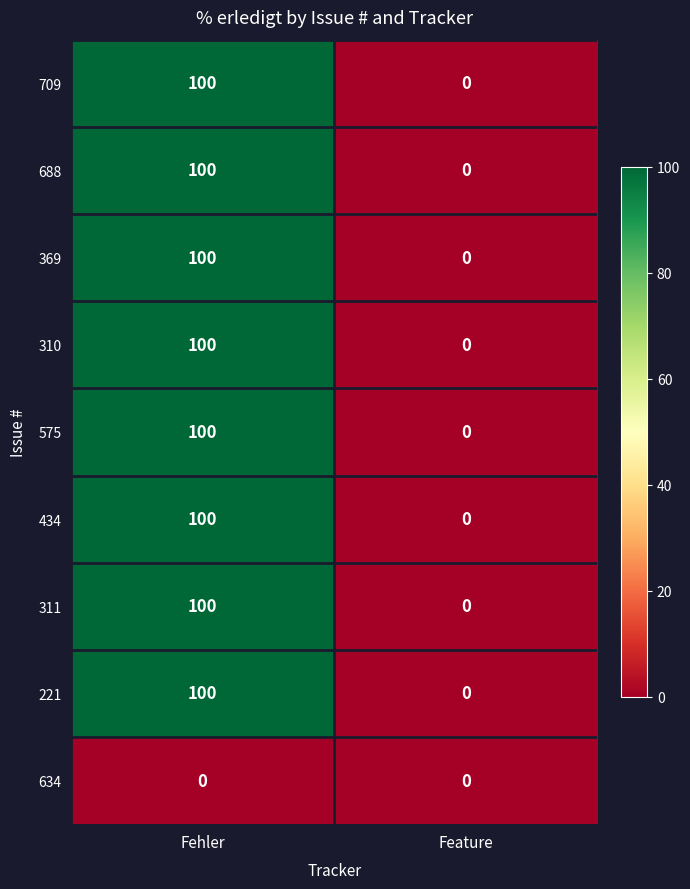

What is the average value of the 310 series?

50